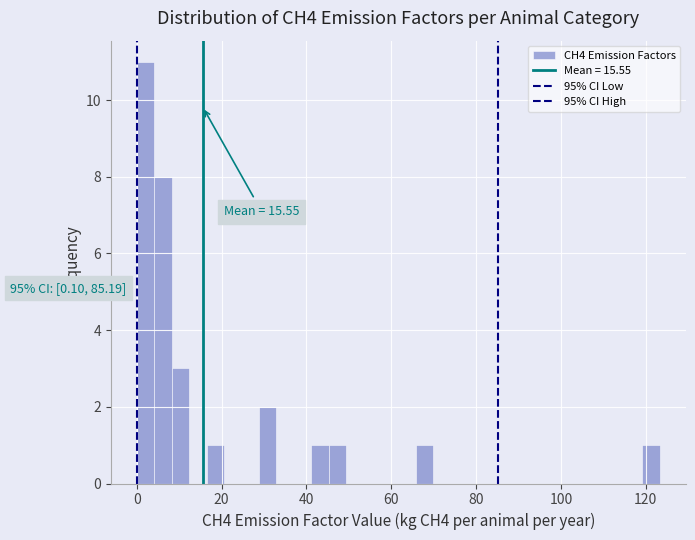

Read against the x-axis, roughly where is the centre of the tallest bar?

2